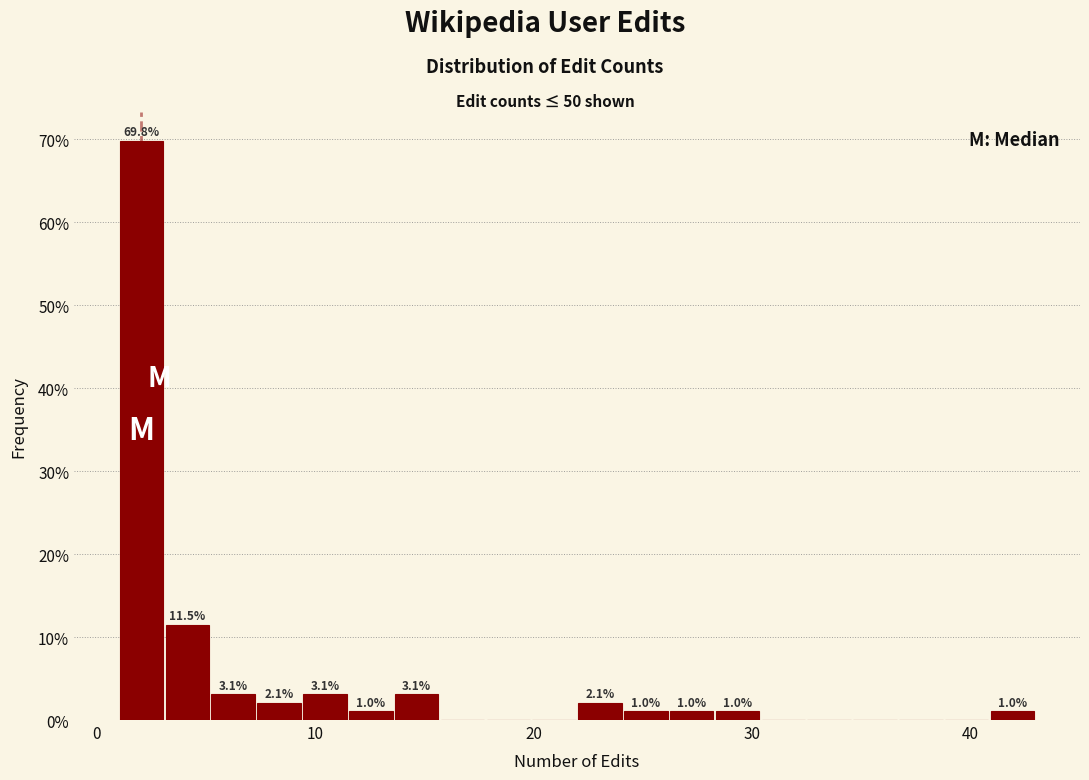

Around what value on the x-axis is the tallest bar? Give the approximate position of its centre, as read against the axis.

2